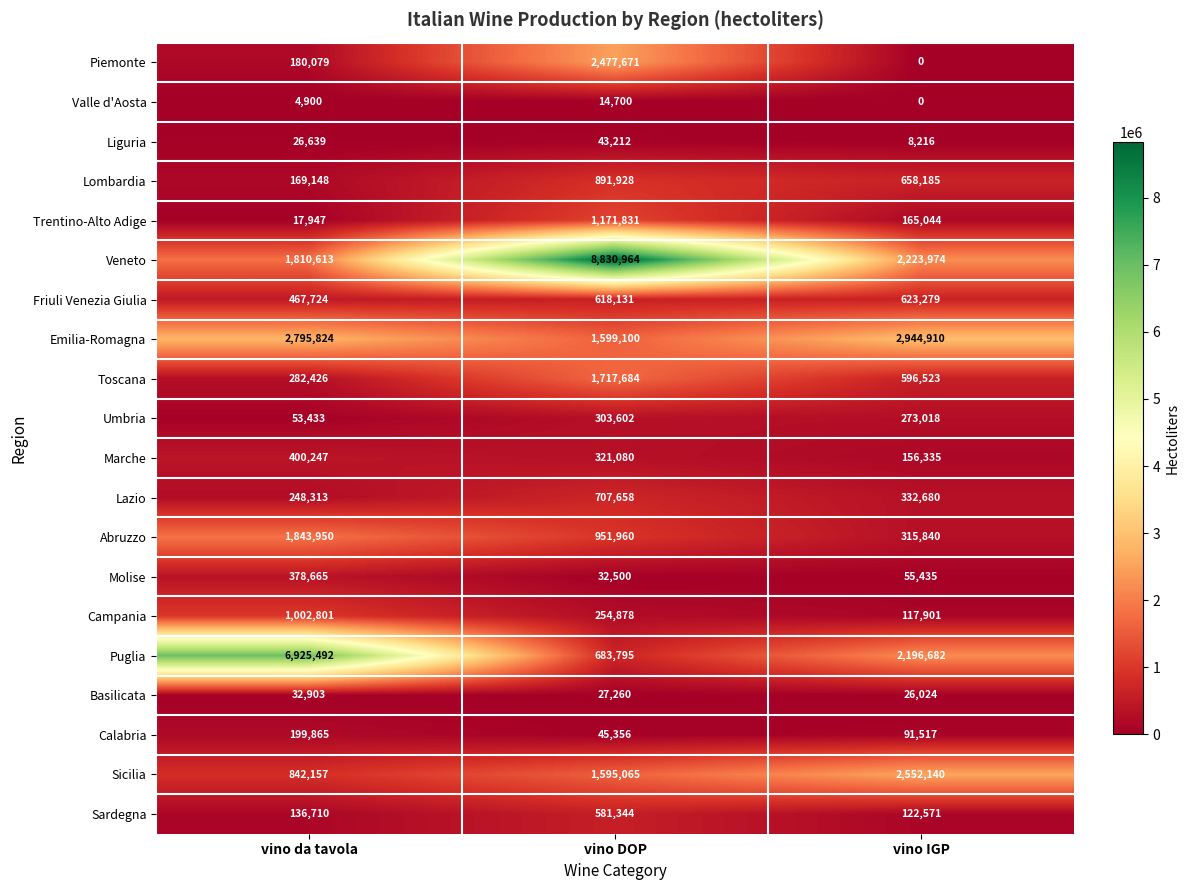

What is the total value across all series at vino IGP?

13460274